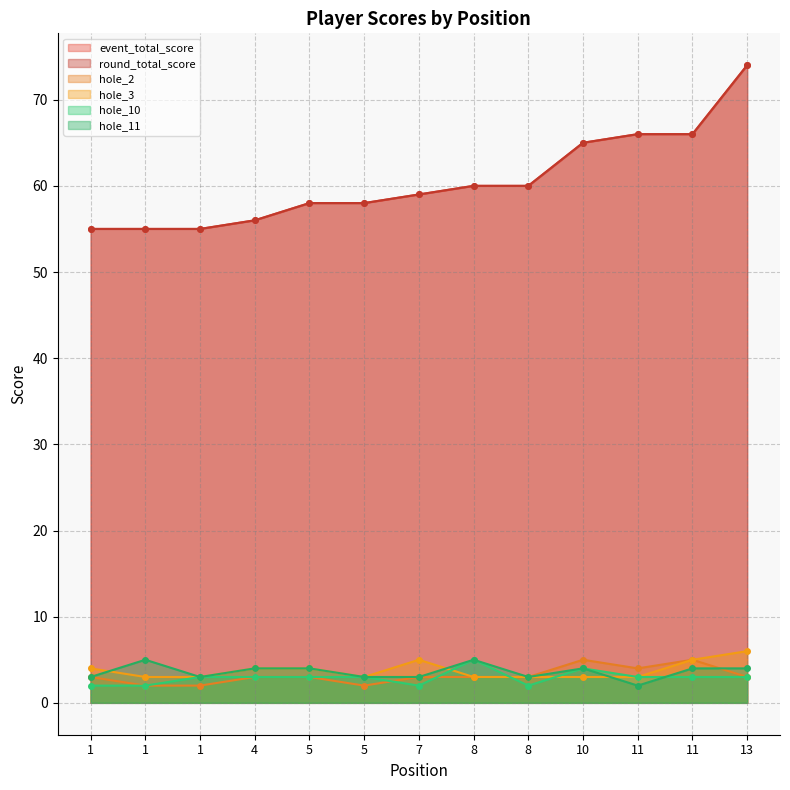

Rank the categories by round_total_score value from highest to lowest.

13, 11, 11, 10, 8, 8, 7, 5, 5, 4, 1, 1, 1